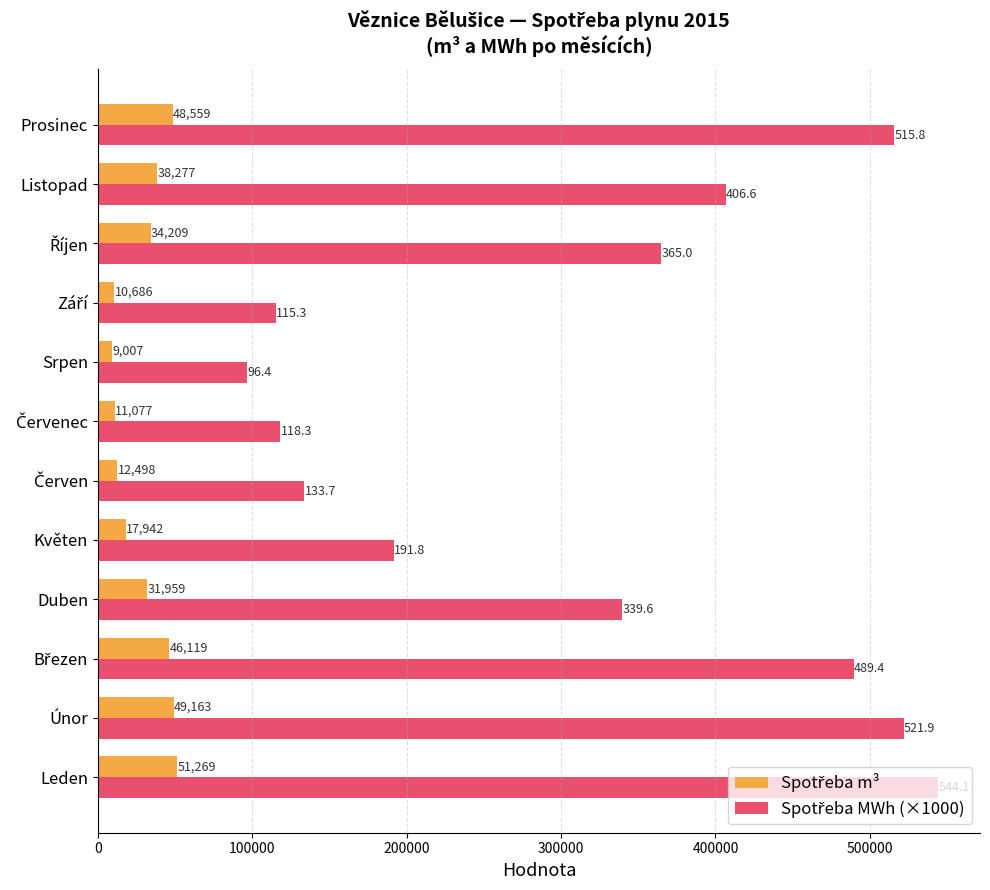

What is the maximum value shown in the chart?

544110.0